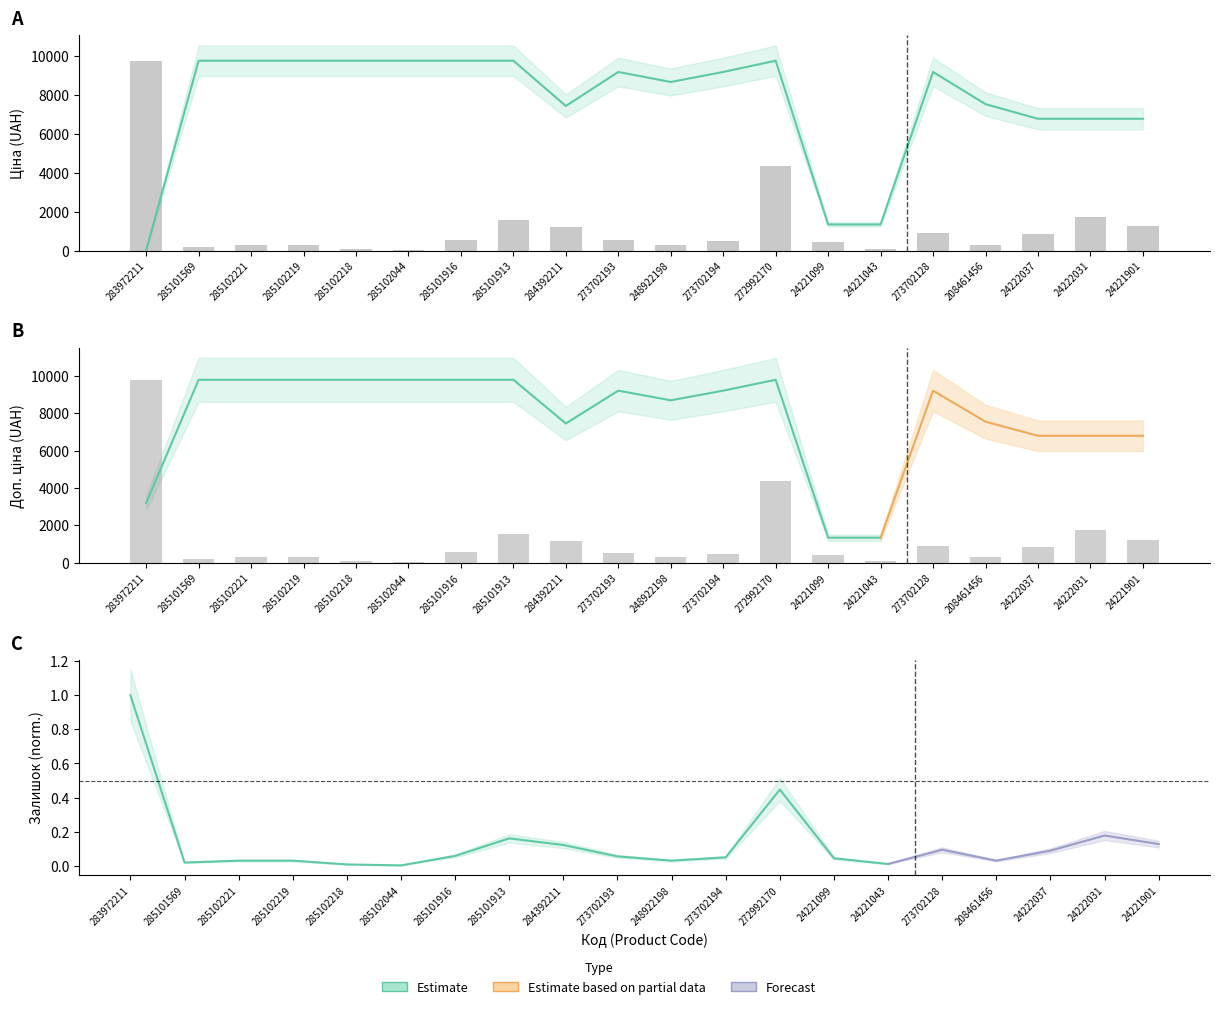

The Ціна series shows 1347.9 at 24221099. True or false?

True